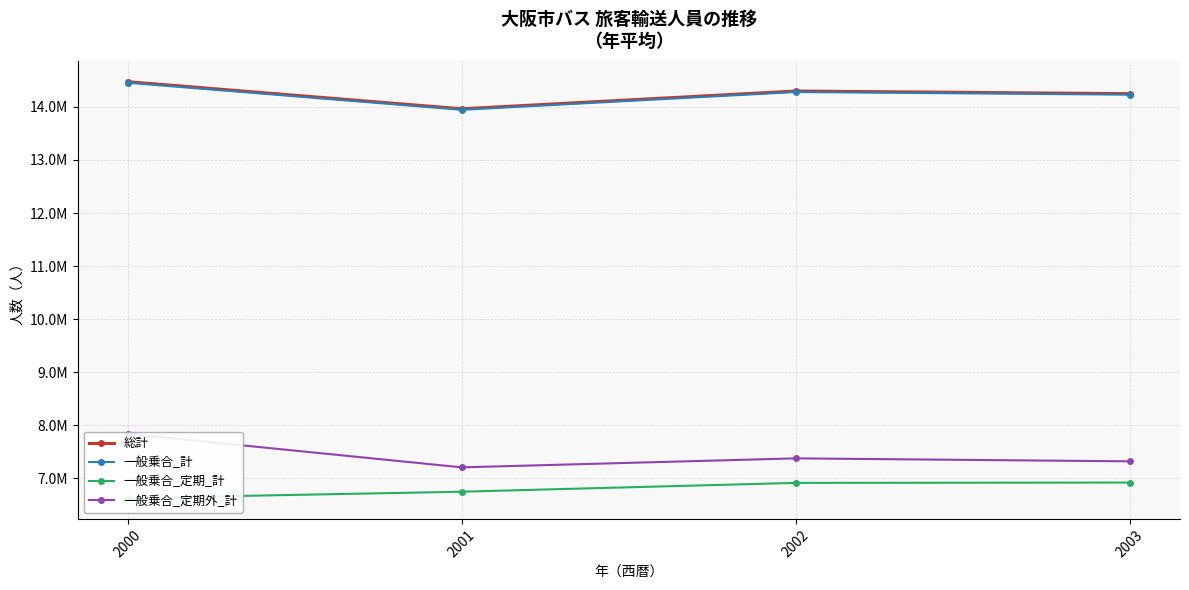

Rank the series by their maximum value, from lowest to highest.

一般乗合_定期_計, 一般乗合_定期外_計, 一般乗合_計, 総計